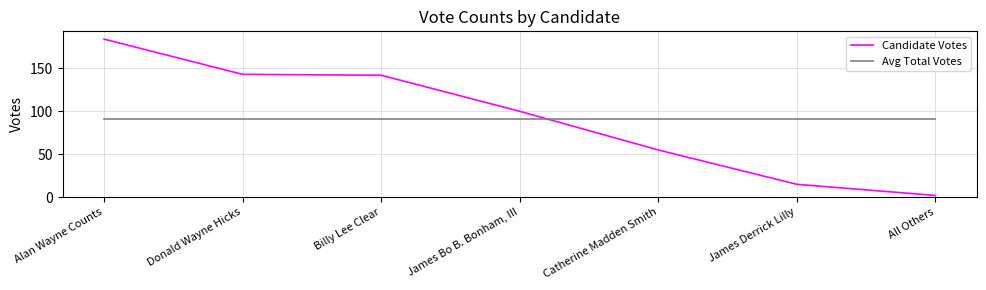

Rank the series at James Derrick Lilly from highest to lowest value.

Avg Total Votes, Candidate Votes